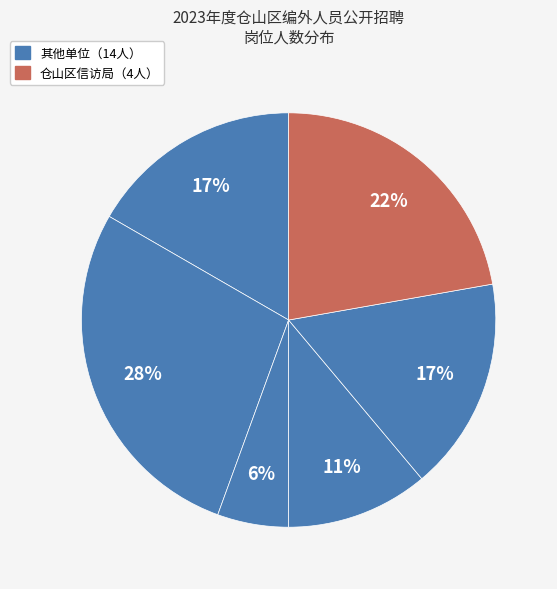

How many slices are in this pie chart?

6